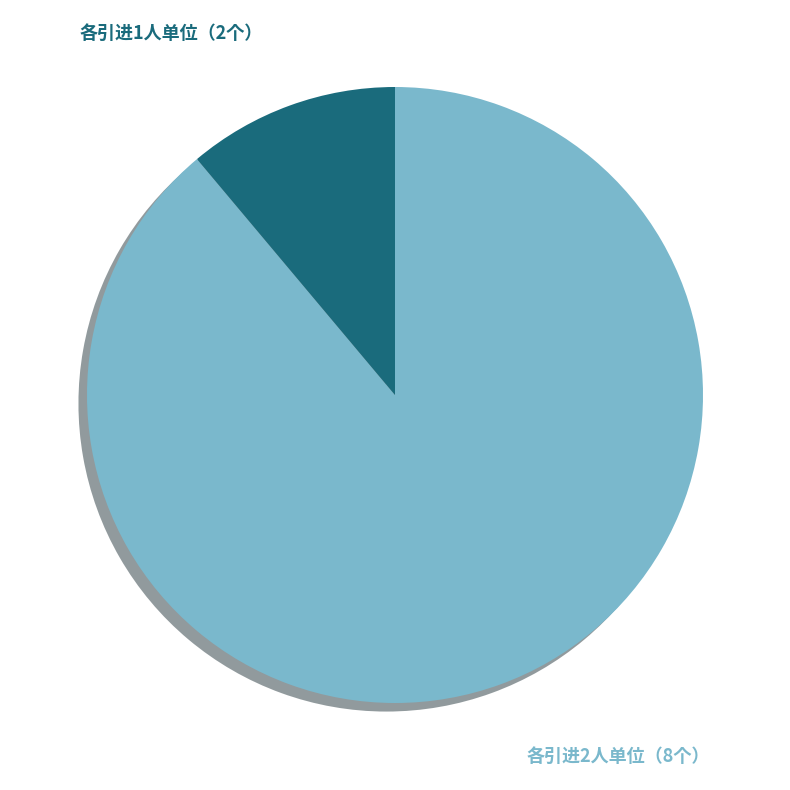

Is there a majority slice in this chart?

Yes